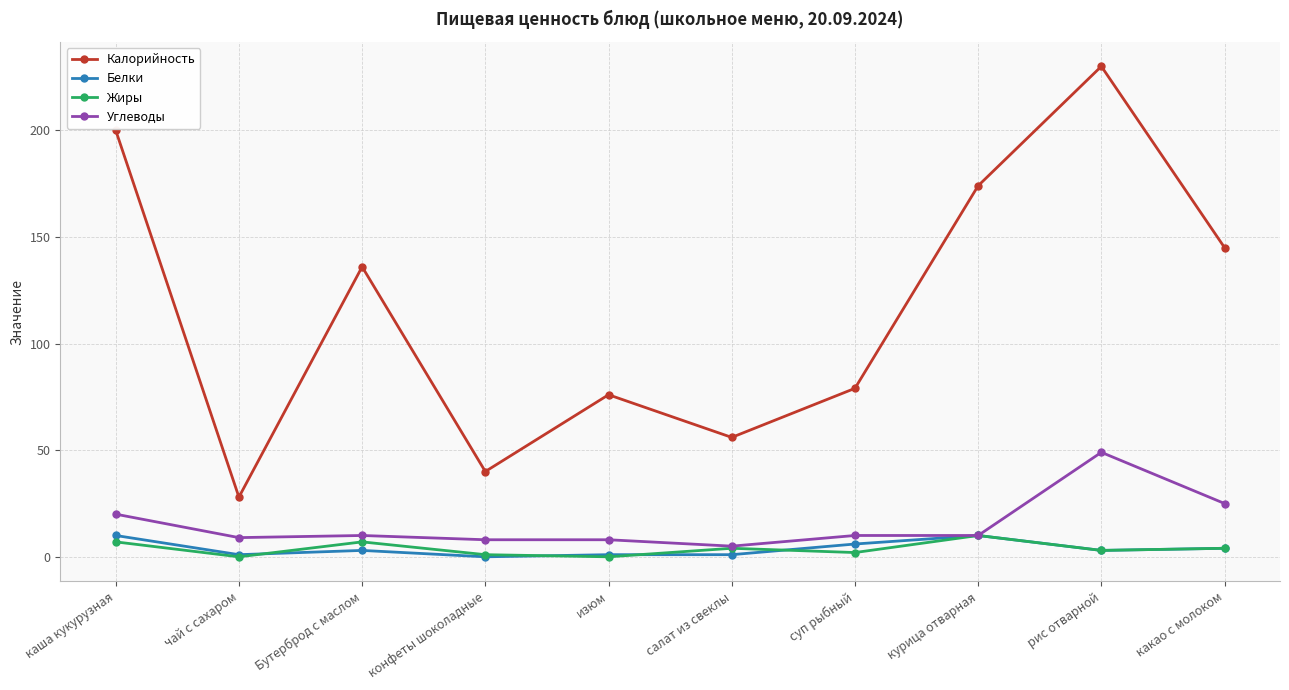

What is the difference between the highest and lowest values at суп рыбный?

77